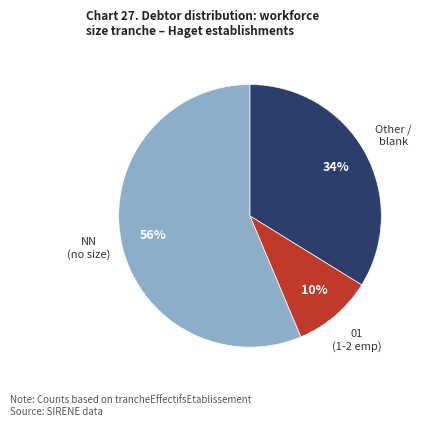

Is there a majority slice in this chart?

Yes